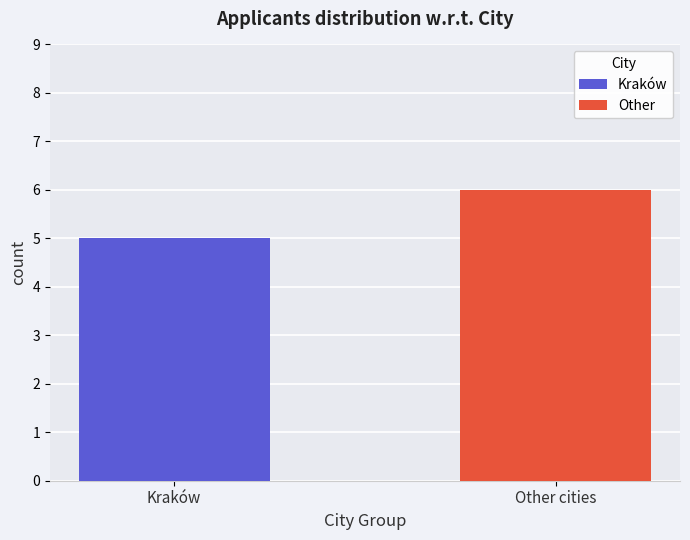

What is the approximate value of Kraków at Kraków?

5